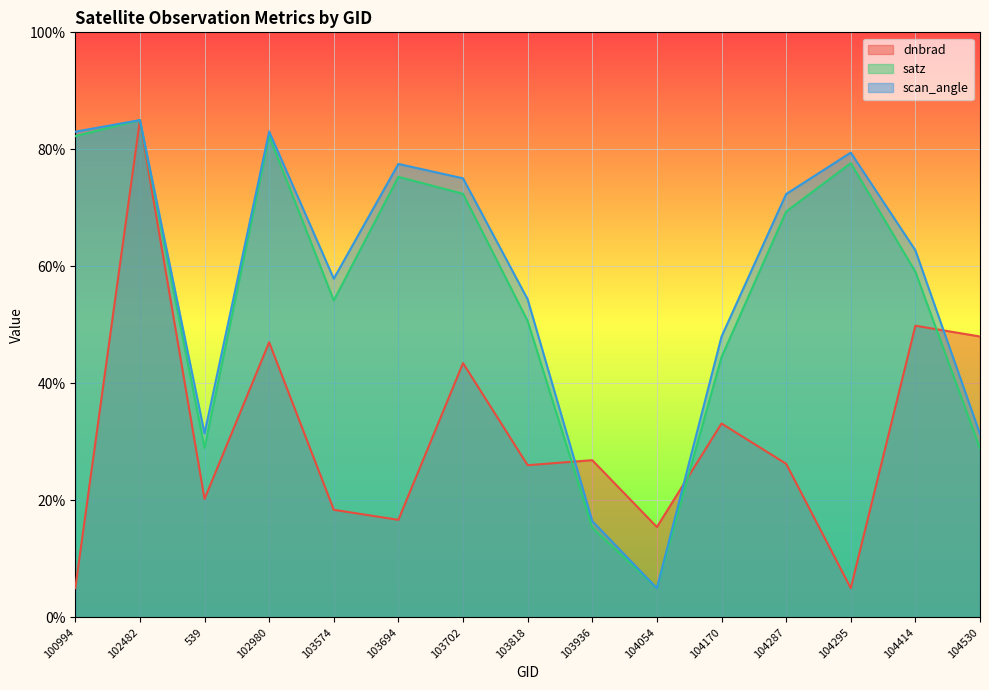

What is the difference between the maximum and minimum values in the dnbrad series?

80.0